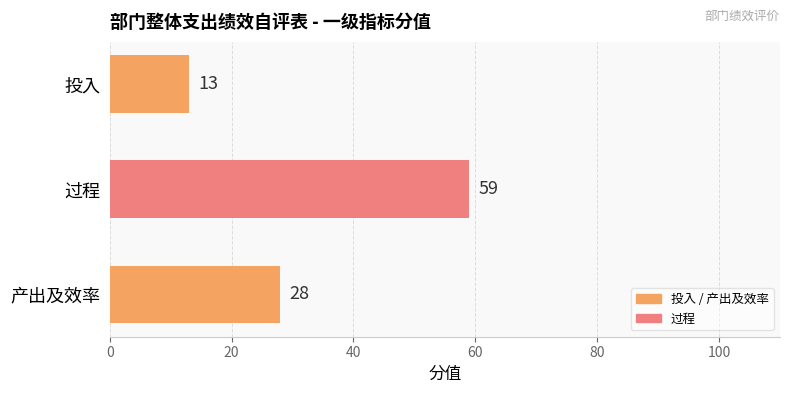

Where is the data nearest to the value 36?

产出及效率